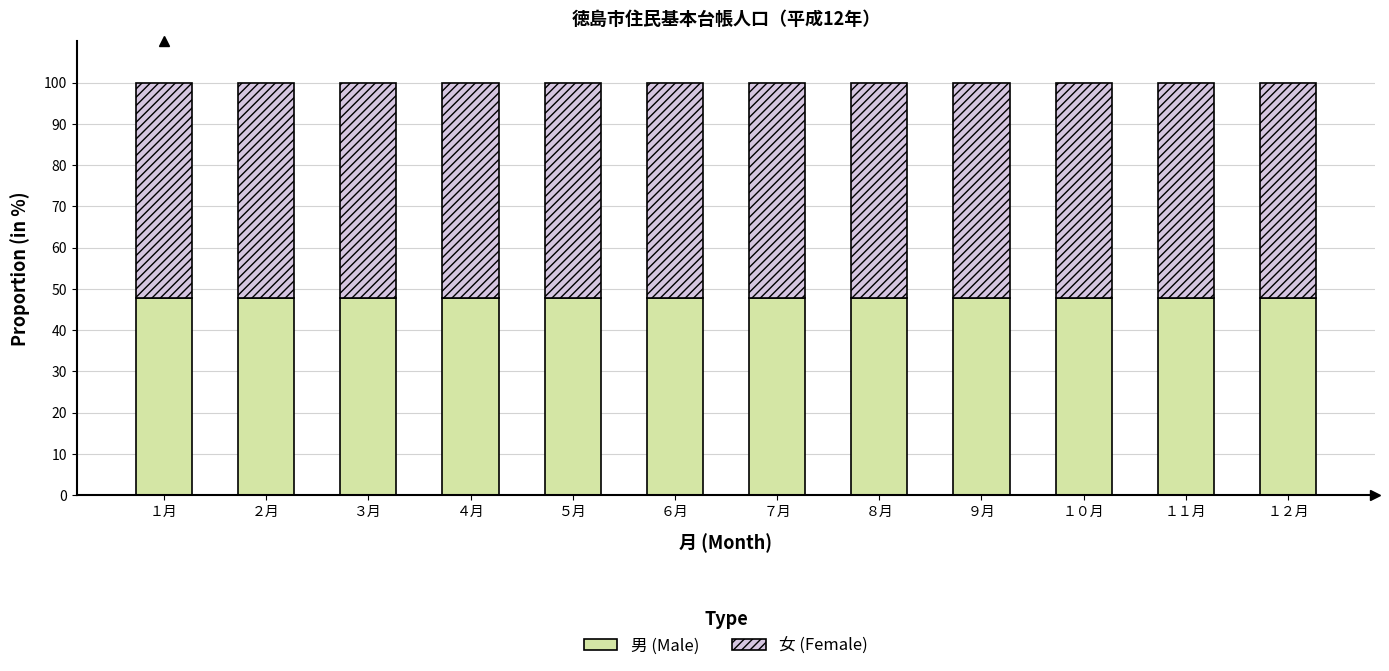

What is the total value across all series at ８月?

100.0